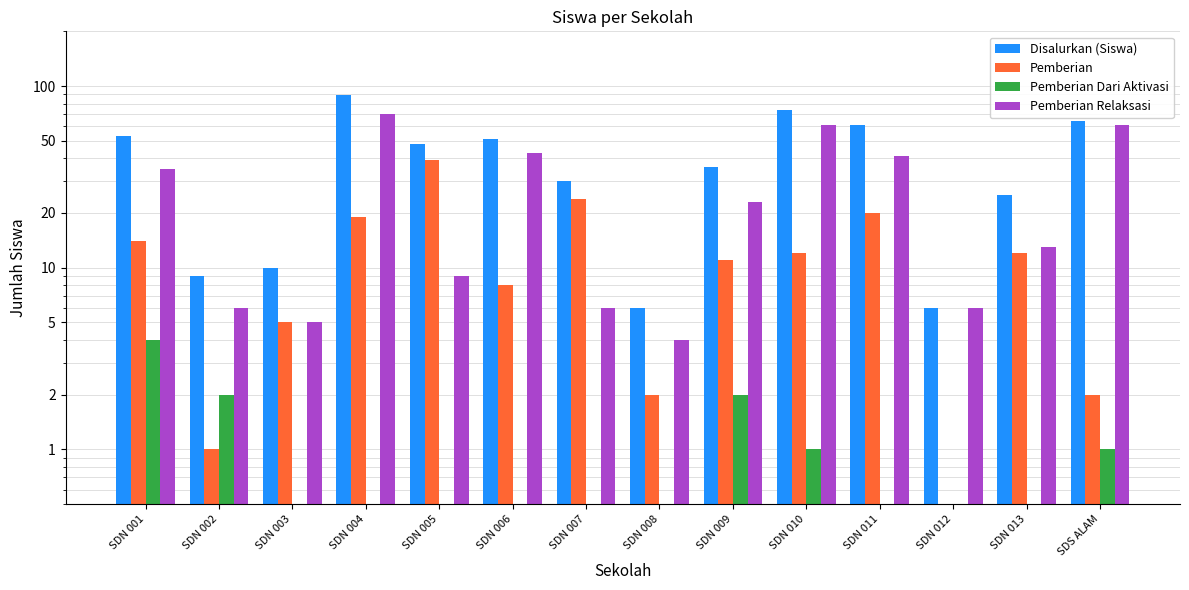

At which category does the chart reach its minimum across all series?

SDN 012